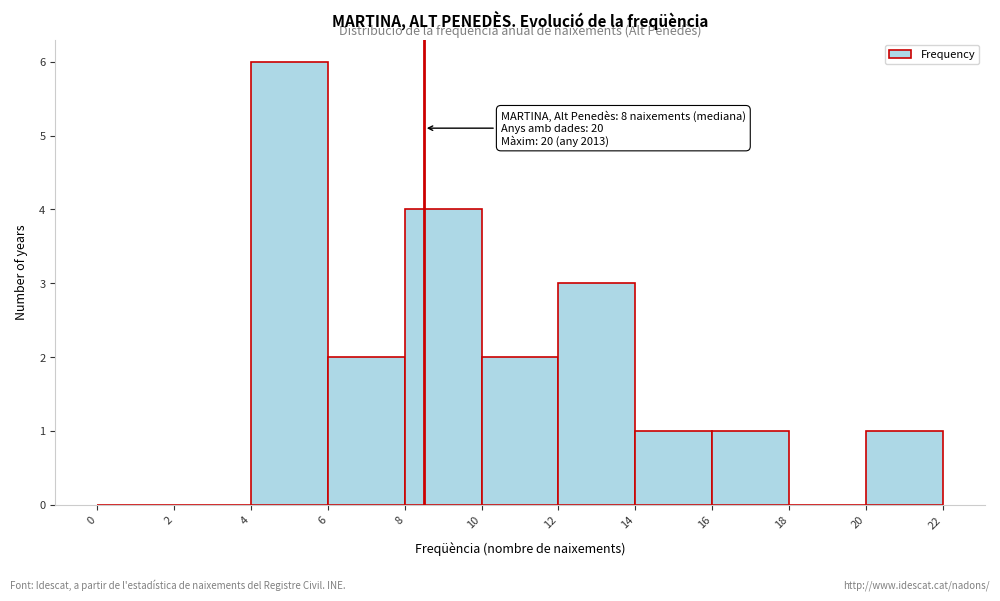

Over which range of the x-axis is the bar tallest?

4 to 6